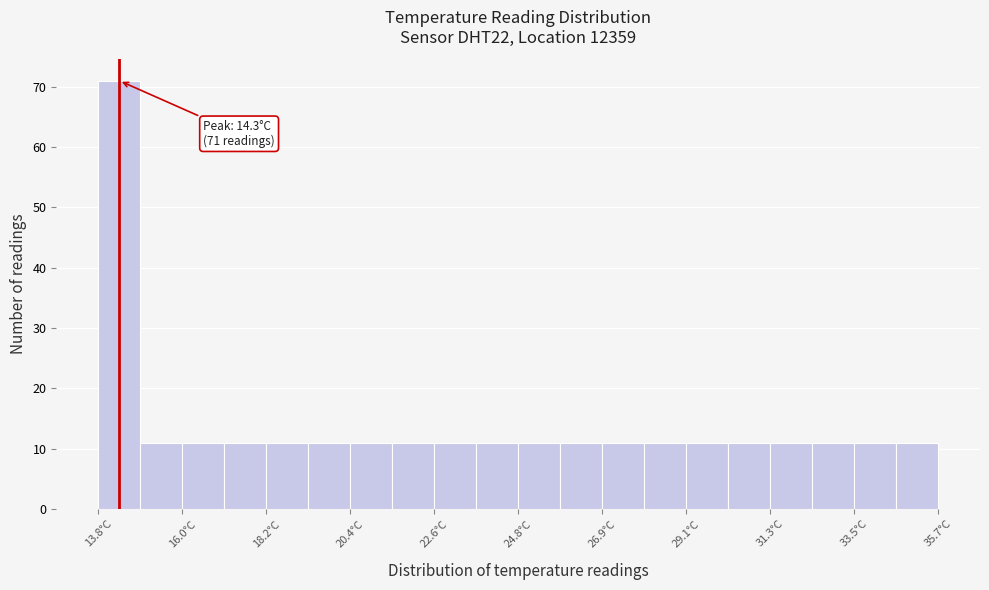

Read against the x-axis, roughly where is the centre of the tallest bar?

14.5